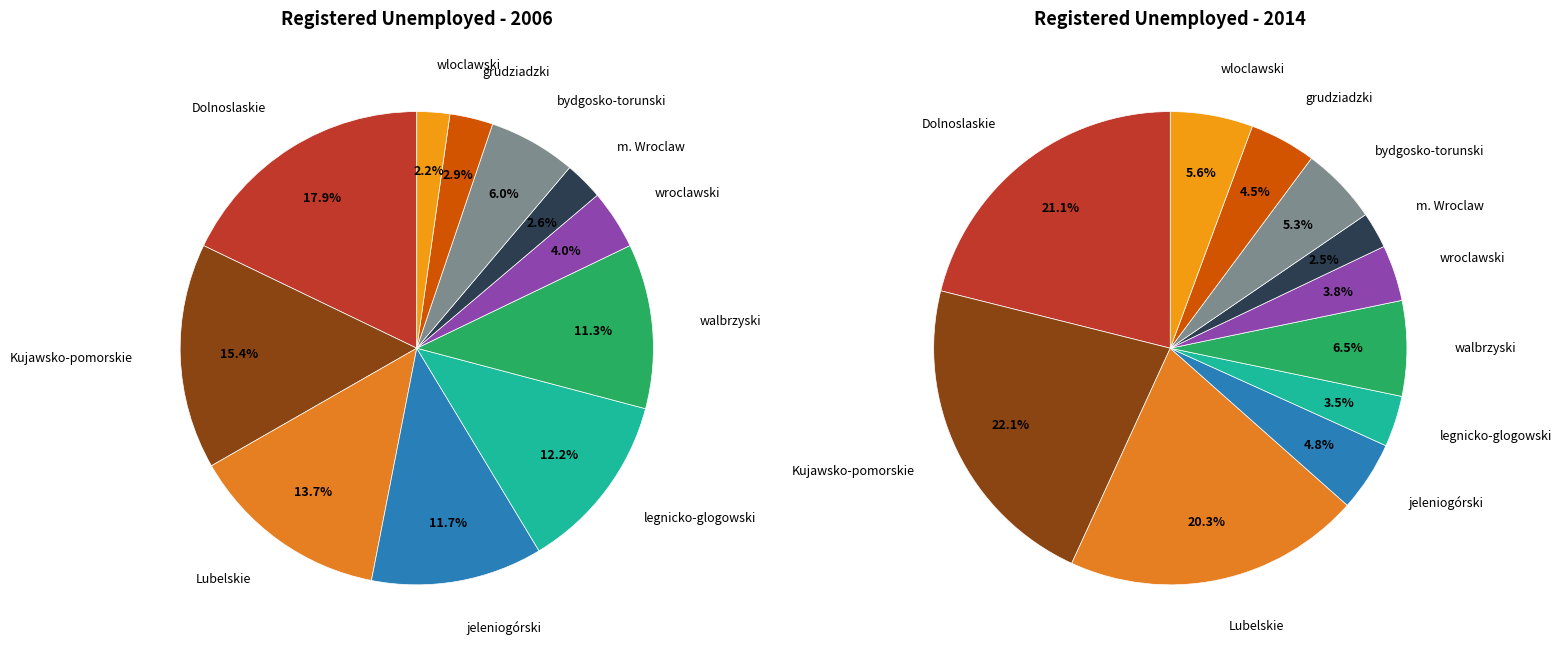

Combined, do 10 and 2 account for over 50%?

No